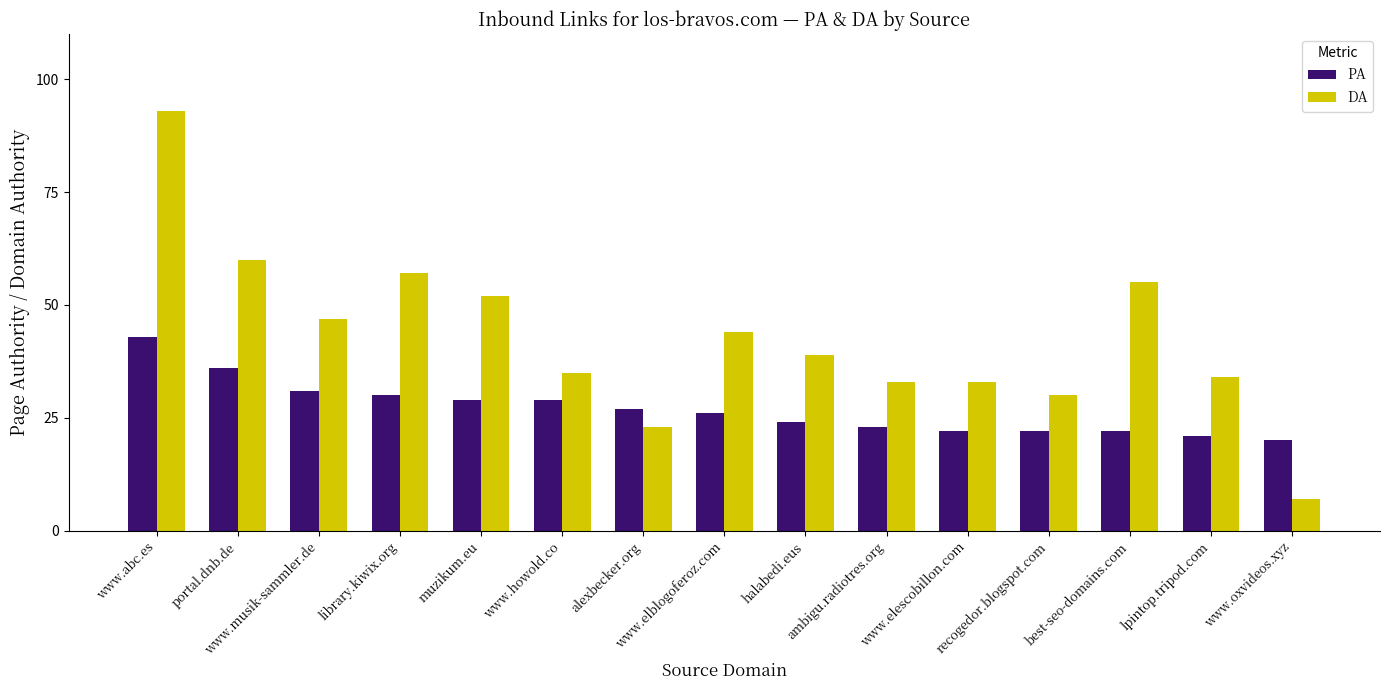

What value does the PA series have at www.elblogoferoz.com, to the nearest 10?

30